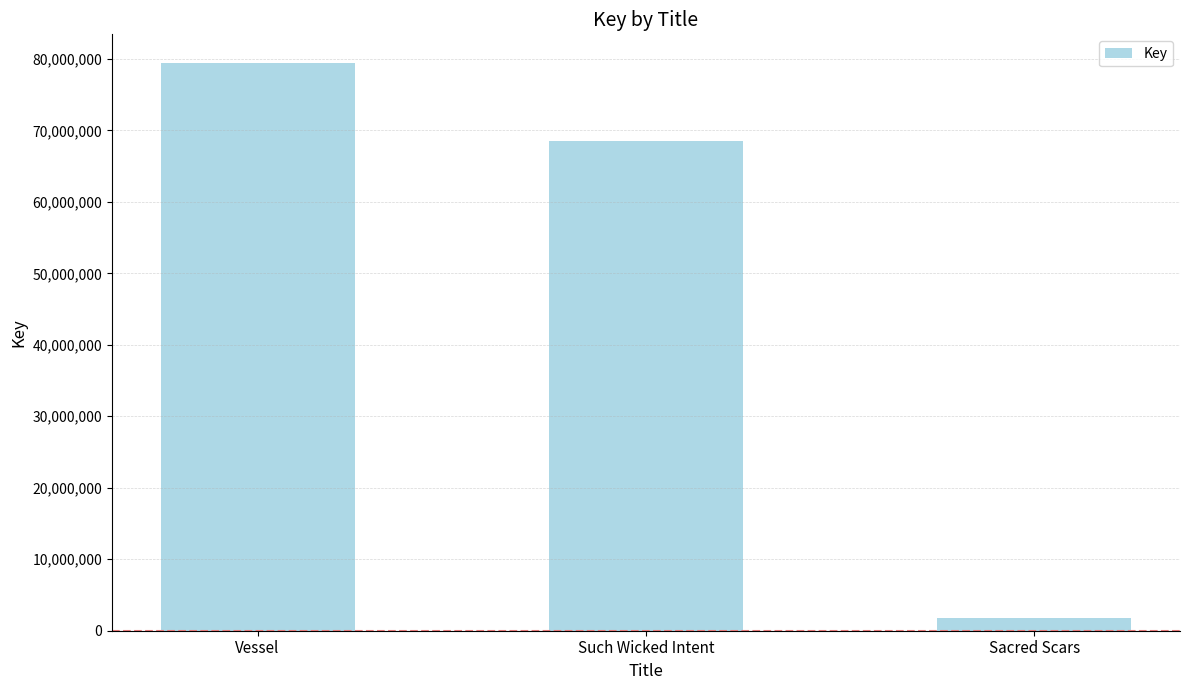

Read the value at Sacred Scars, to the nearest 100.

1847700